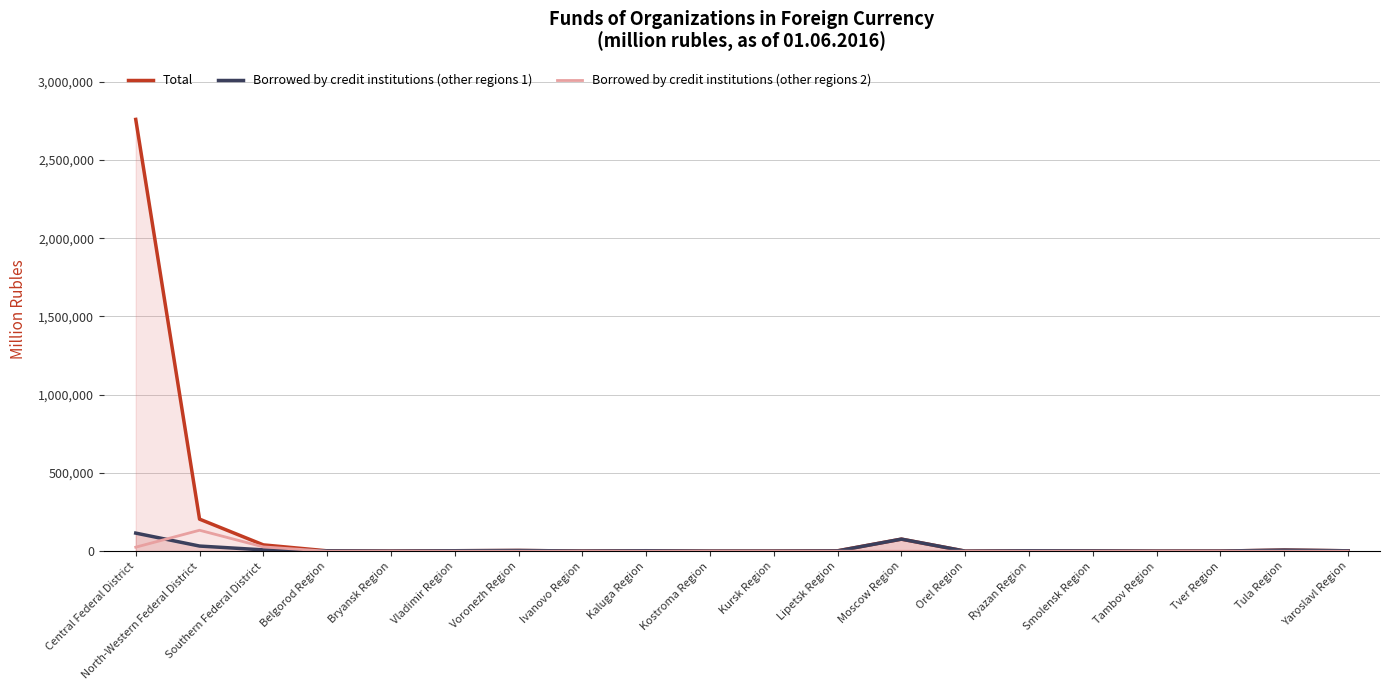

How many data points in Total are above 2805?

9